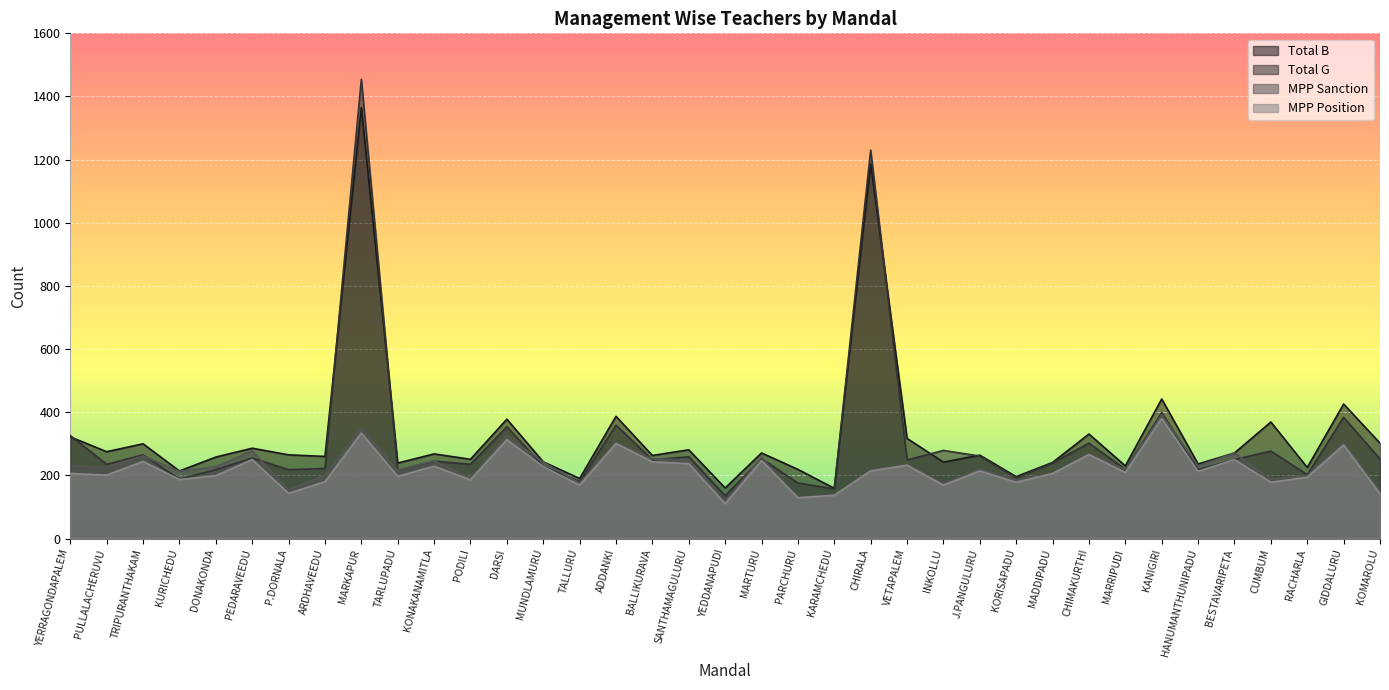

At which label is MPP Sanction closest to 254?

BALLIKURAVA